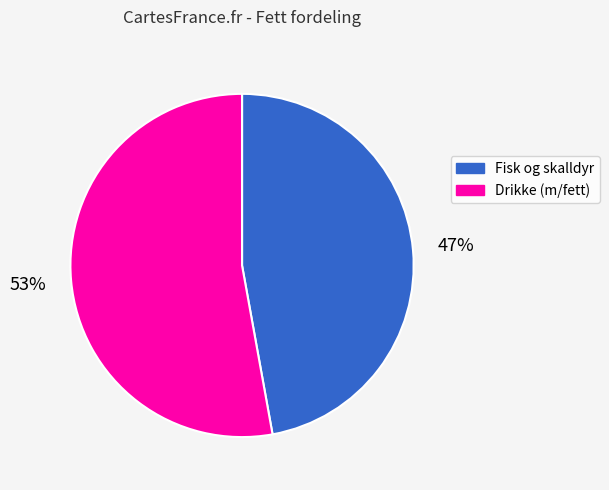

What percentage is the Fisk og skalldyr slice, to the nearest percent?

47%